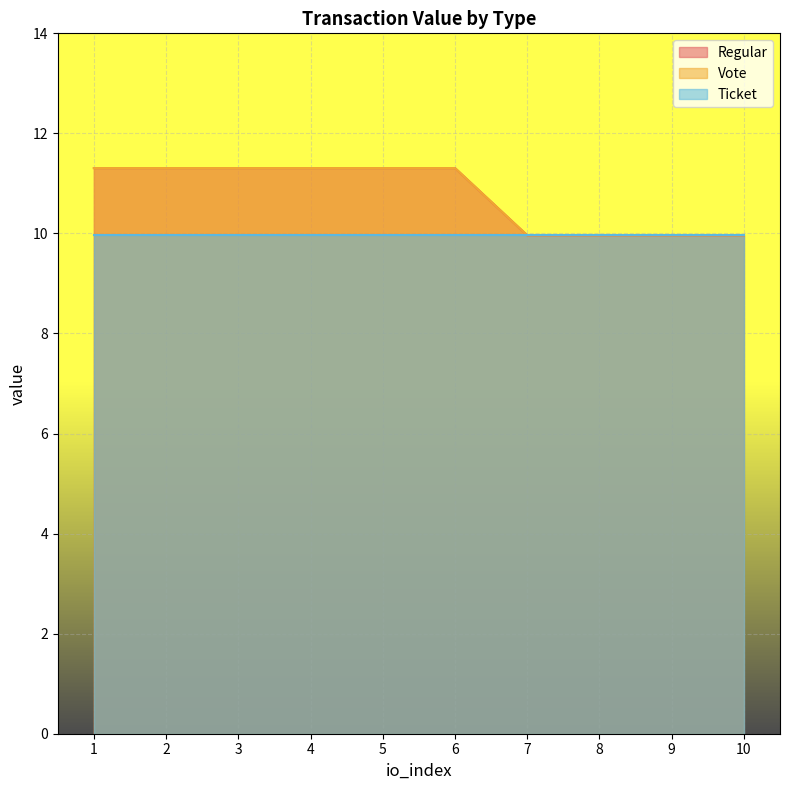

What is the value of the Vote point at the 5th from the left?

11.3